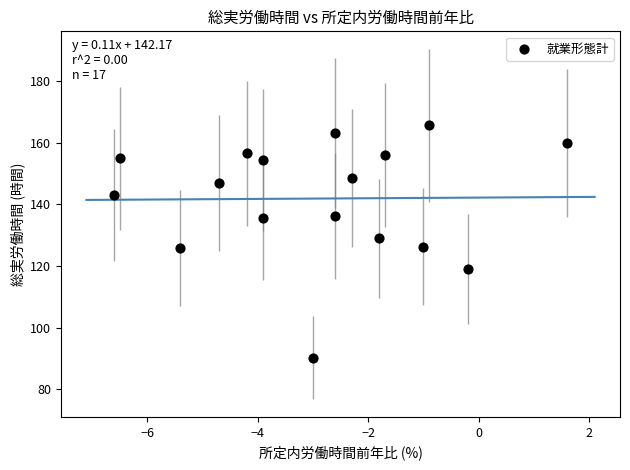

What is the range of X values (max minus min)?

8.2